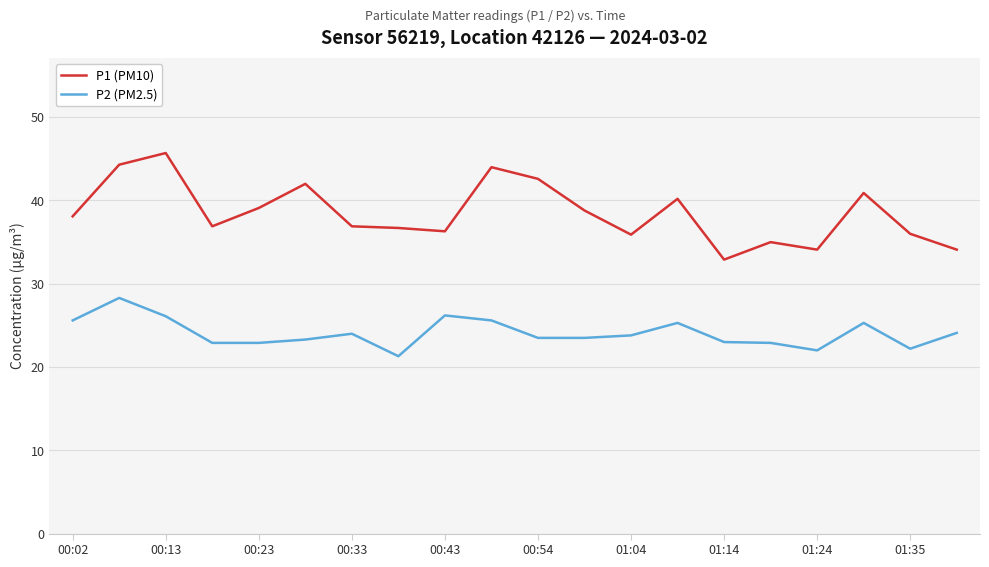

Which series has the widest spread of values?

P1 (PM10)